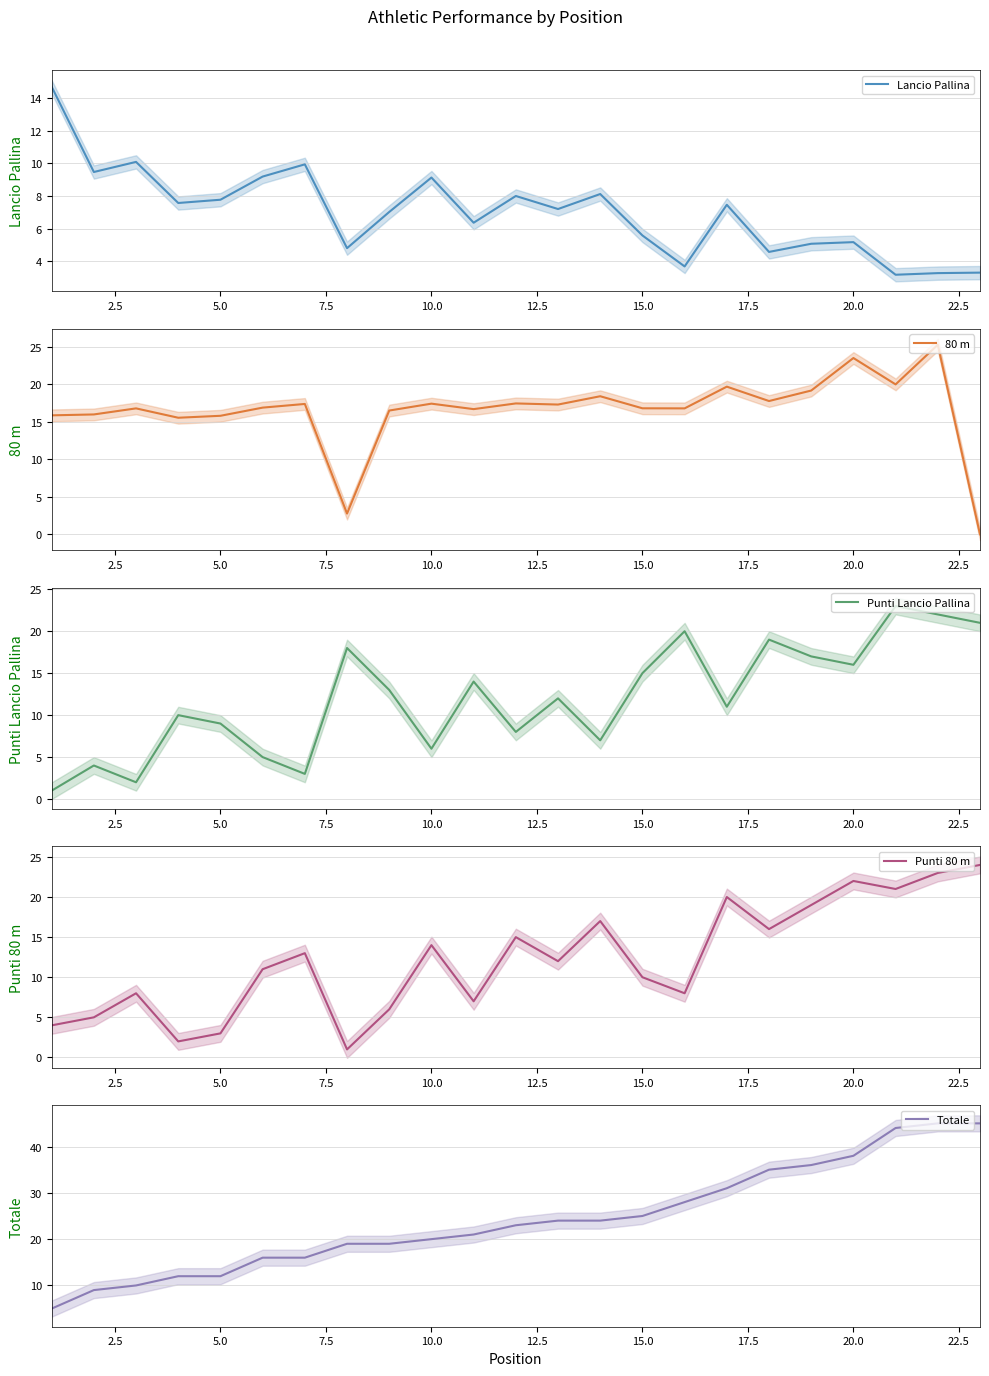

What is the maximum value for Lancio Pallina?

14.7